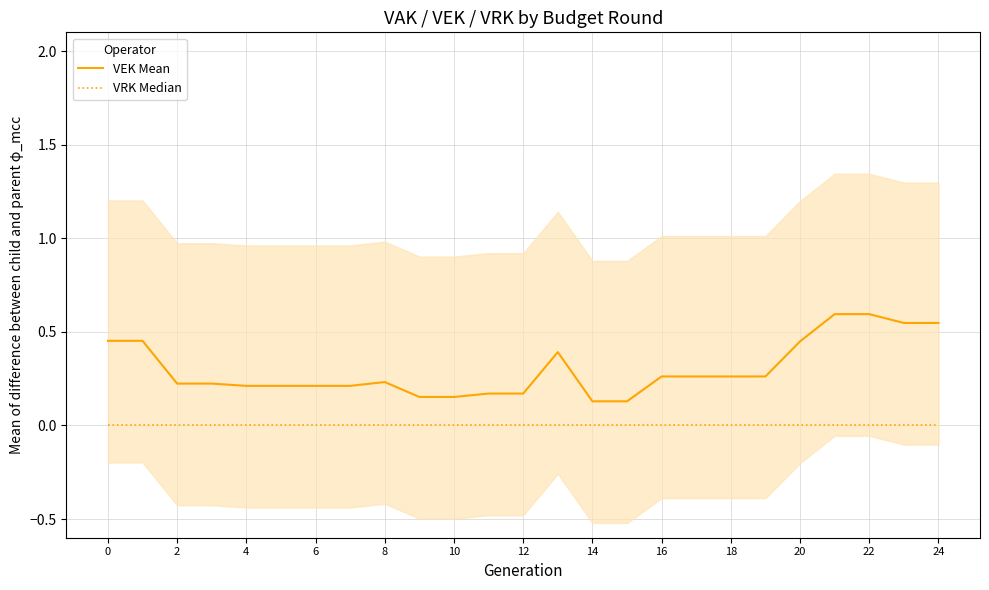

What is the maximum value for VEK Mean?

0.6